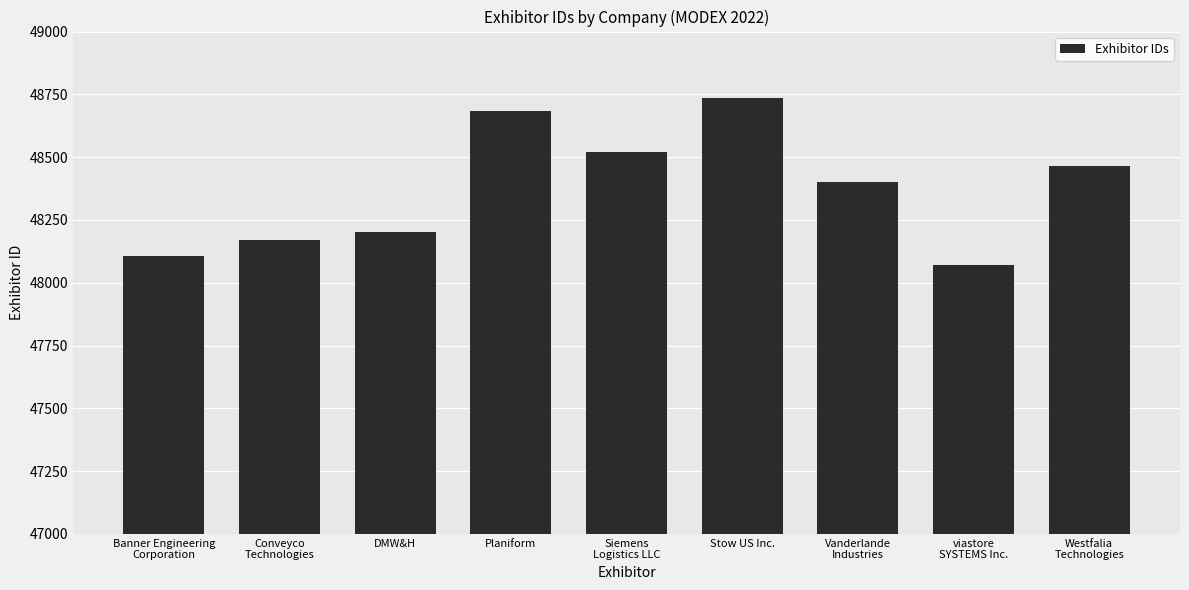

Rank the categories by value from highest to lowest.

Stow US Inc., Planiform, Siemens
Logistics LLC, Westfalia
Technologies, Vanderlande
Industries, DMW&H, Conveyco
Technologies, Banner Engineering
Corporation, viastore
SYSTEMS Inc.